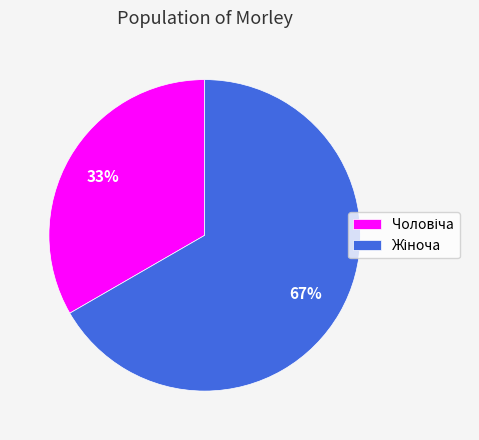

To the nearest percent, what is the average slice percentage?

50%